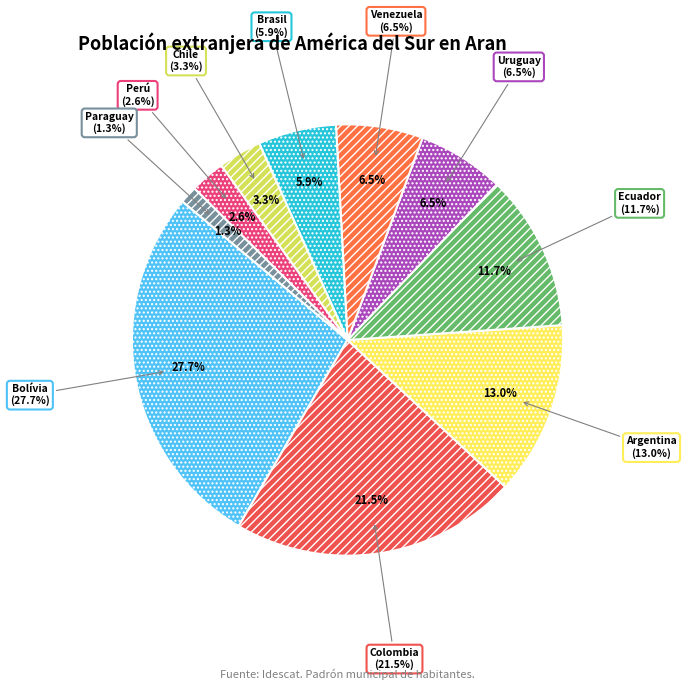

Does any single category account for the majority?

No